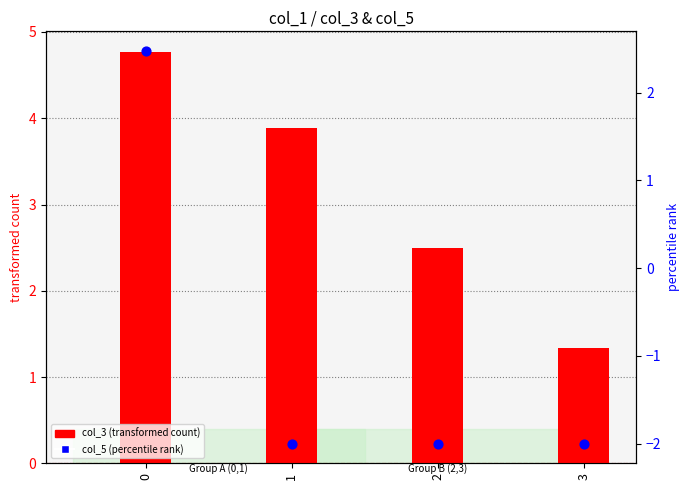

Which series has the widest spread of Y values?

col_5 (percentile rank)